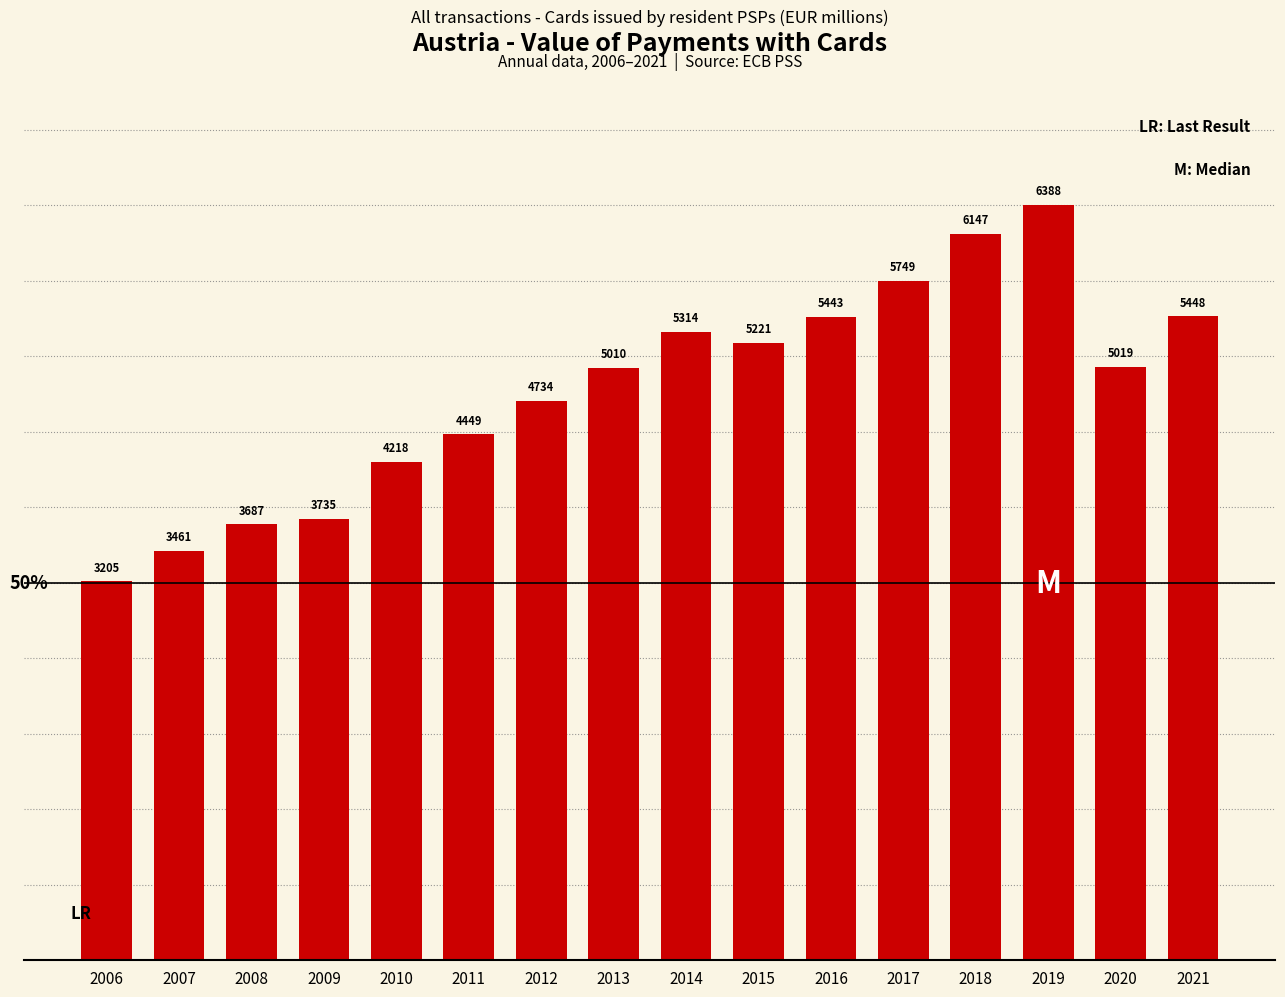

What is the sum of the values at 2009 and 2010?

124.5